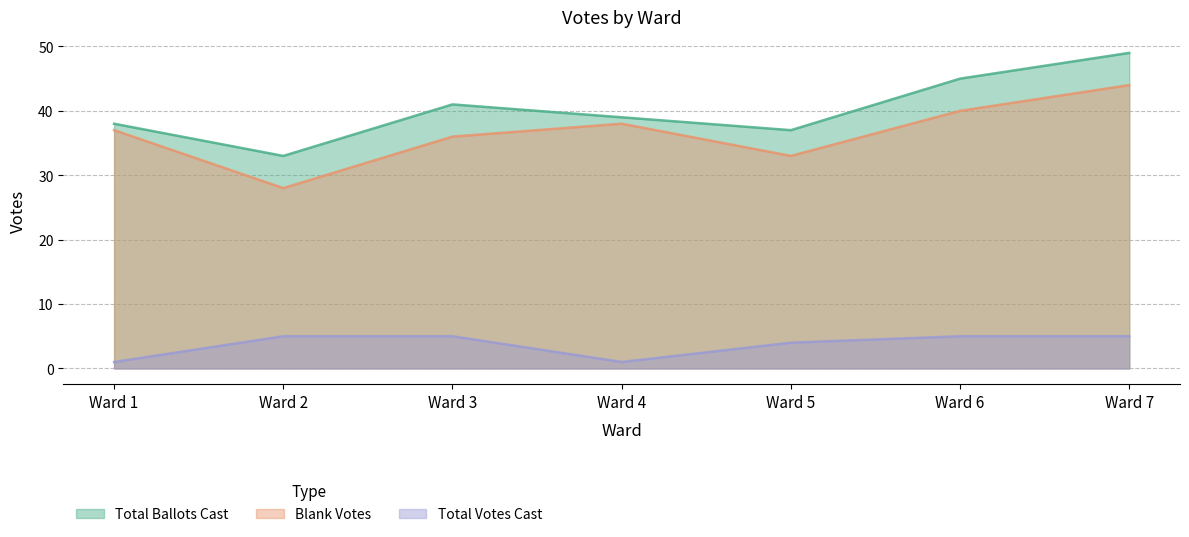

Reading right to left, list all the values displayed in this chart.

Total Ballots Cast: Ward 7=49	Ward 6=45	Ward 5=37	Ward 4=39	Ward 3=41	Ward 2=33	Ward 1=38
Blank Votes: Ward 7=44	Ward 6=40	Ward 5=33	Ward 4=38	Ward 3=36	Ward 2=28	Ward 1=37
Total Votes Cast: Ward 7=5	Ward 6=5	Ward 5=4	Ward 4=1	Ward 3=5	Ward 2=5	Ward 1=1